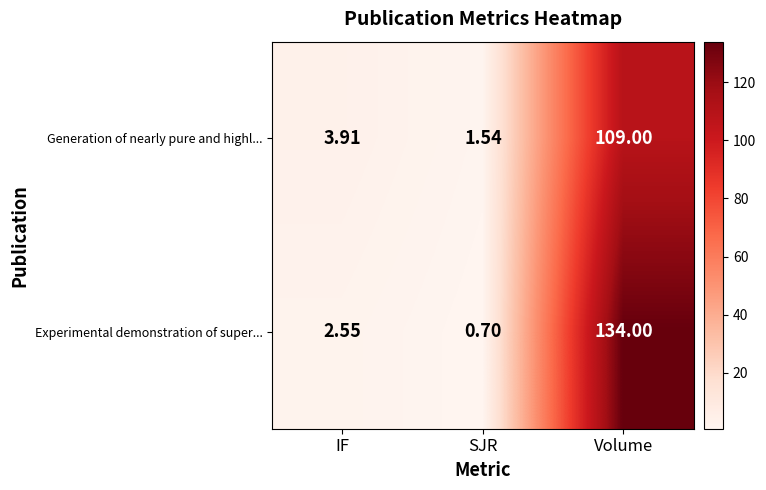

Which series has the largest total across all categories?

Experimental demonstration of super...